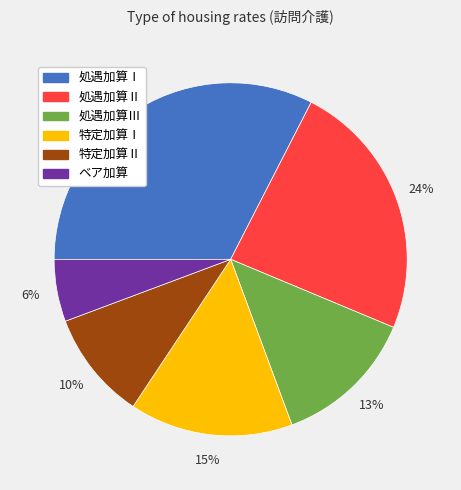

To the nearest percent, what is the average slice percentage?

17%